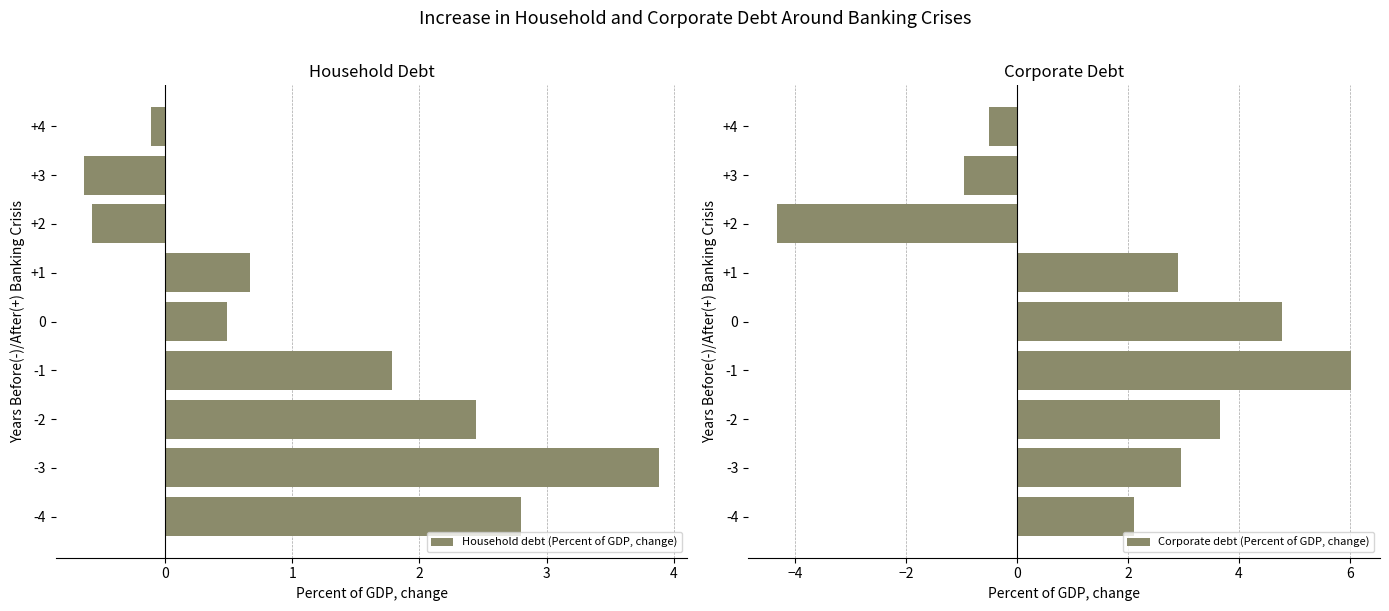

What is the lowest value of the Corporate debt (Percent of GDP, change) series?

-4.3